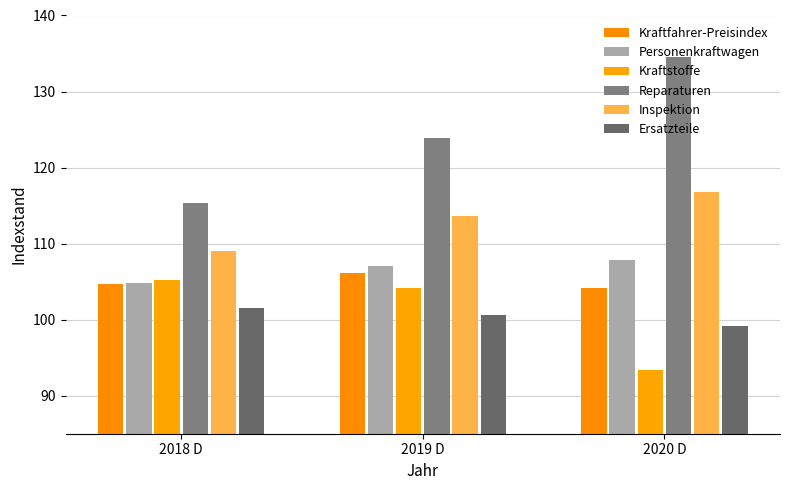

What is the label of the 1st bar from the left?

2018 D